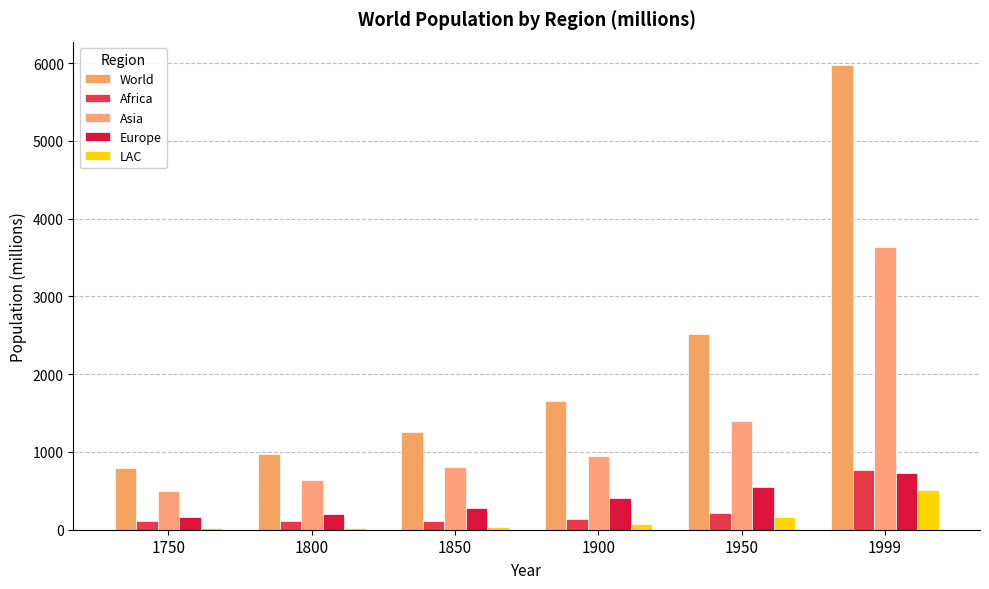

How many distinct data groups are displayed?

5